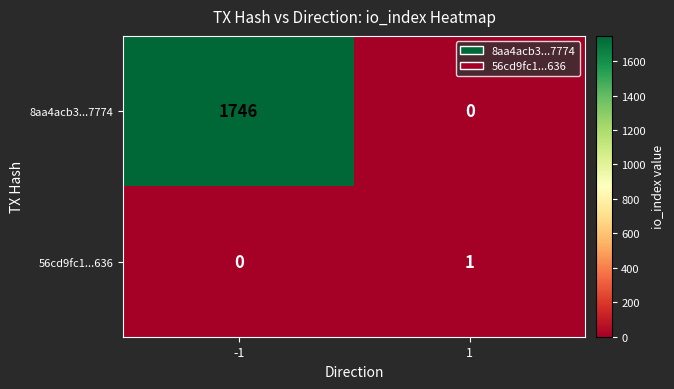

Between -1 and 1, which series saw the biggest shift?

8aa4acb3...7774